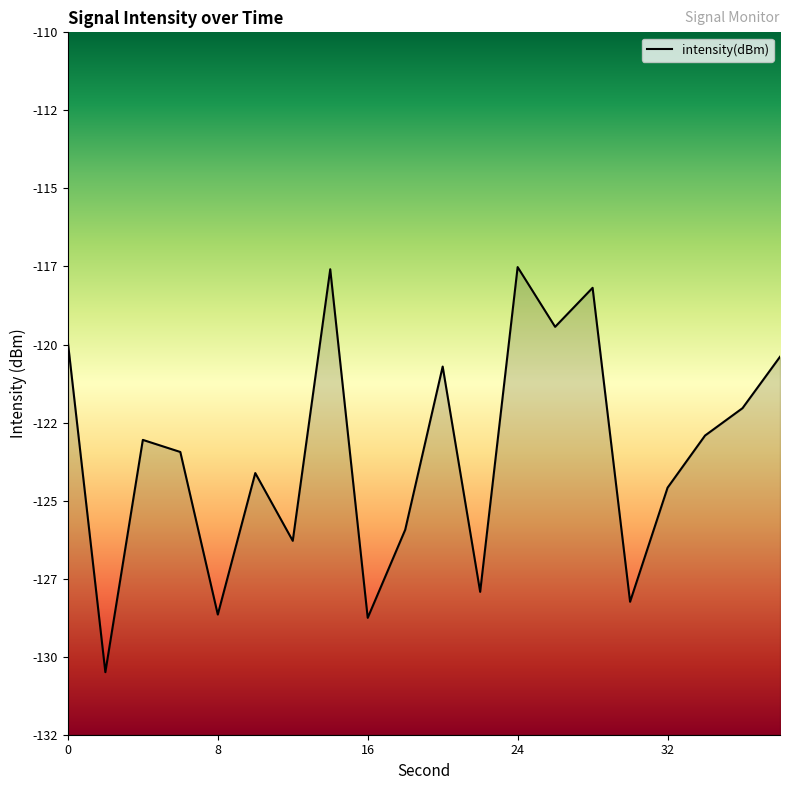

Reading left to right, list all the values displayed in this chart.

0=-119.9	2=-130.5	4=-123.0	6=-123.4	8=-128.6	10=-124.1	12=-126.3	14=-117.6	16=-128.7	18=-125.9	20=-120.7	22=-127.9	24=-117.5	26=-119.4	28=-118.2	30=-128.2	32=-124.6	34=-122.9	36=-122.0	38=-120.4